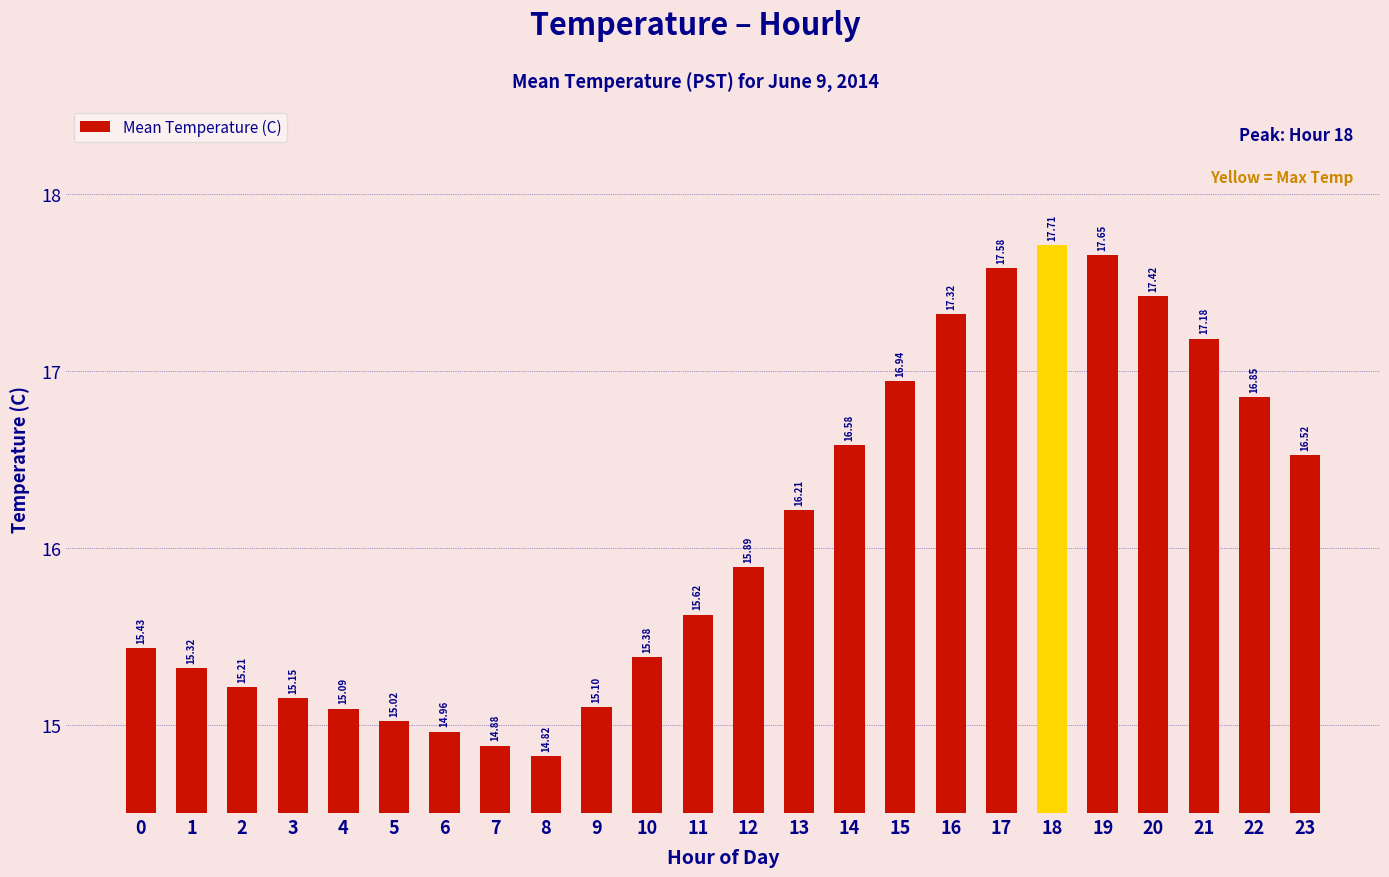

What is the difference between the second highest and minimum values?

2.8